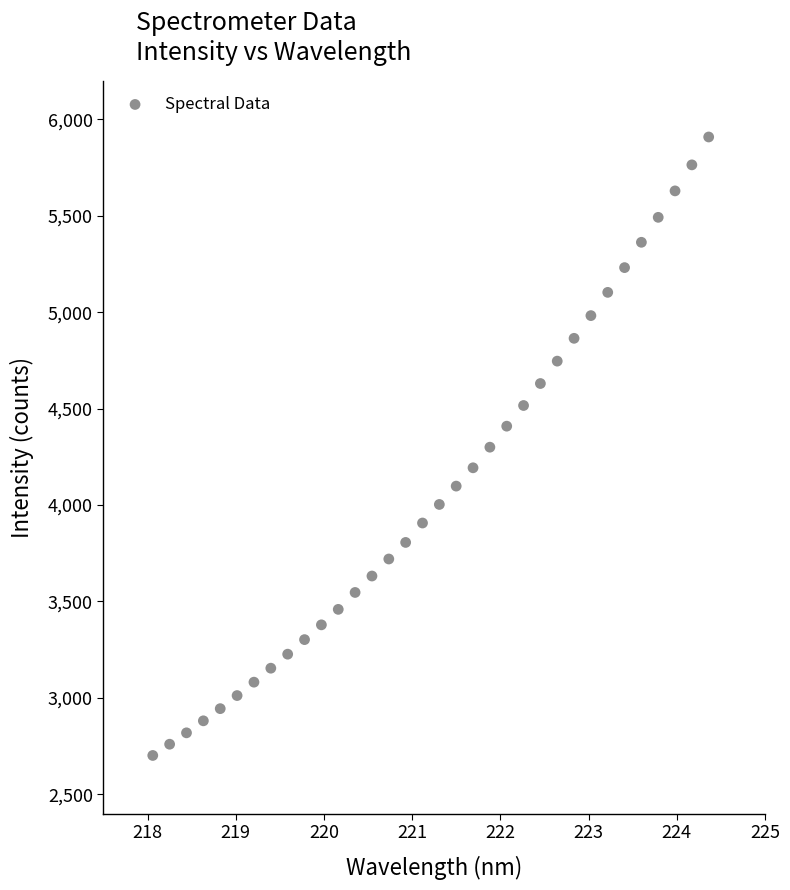

What is the range of Y values (max minus min)?

3207.3